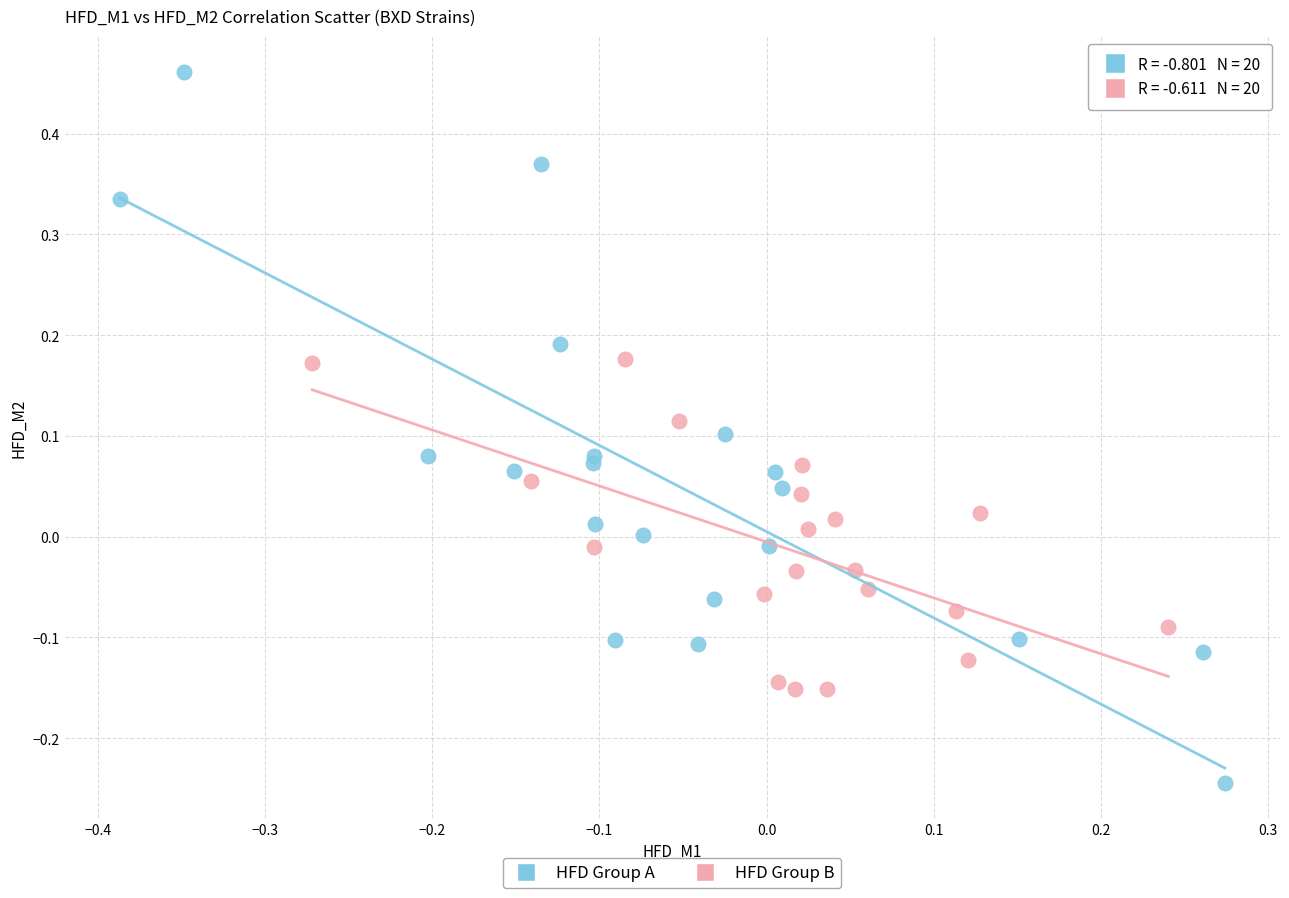

Which series has the largest Y range (max minus min)?

HFD Group A